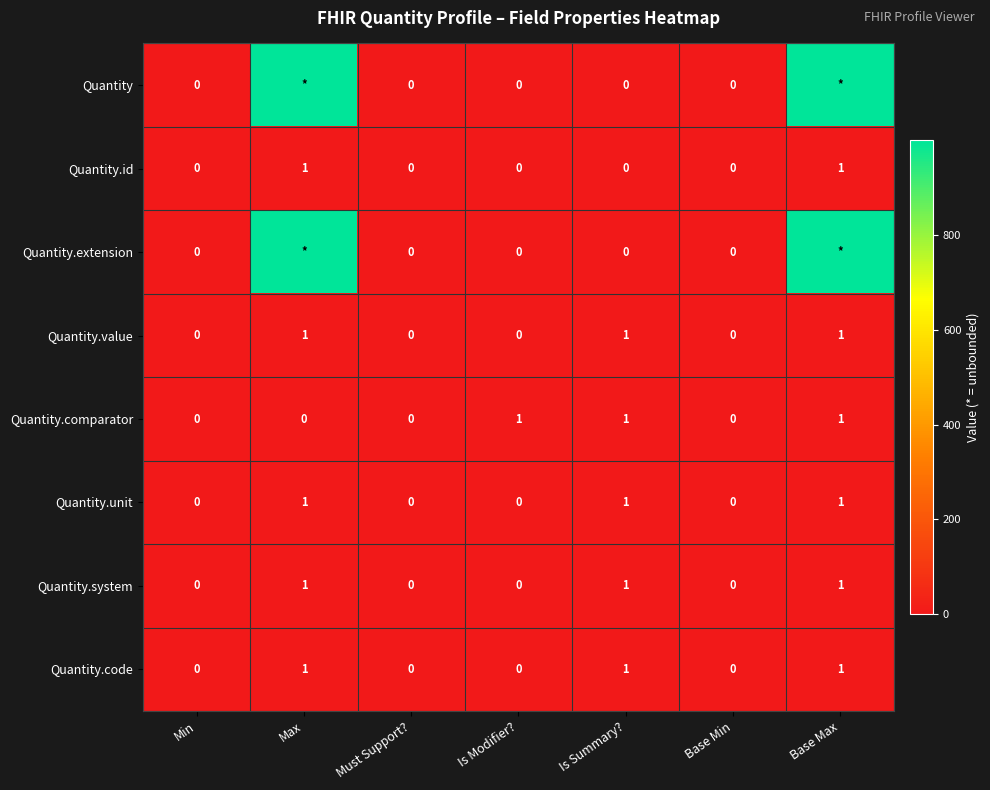

Between Is Modifier? and Base Min, which series saw the biggest shift?

Quantity.comparator